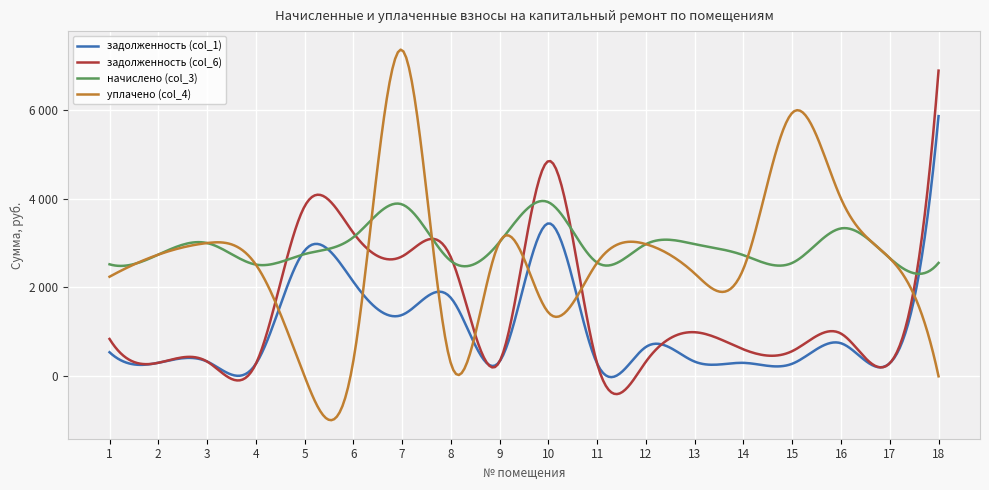

Does the chart have visible grid lines?

Yes